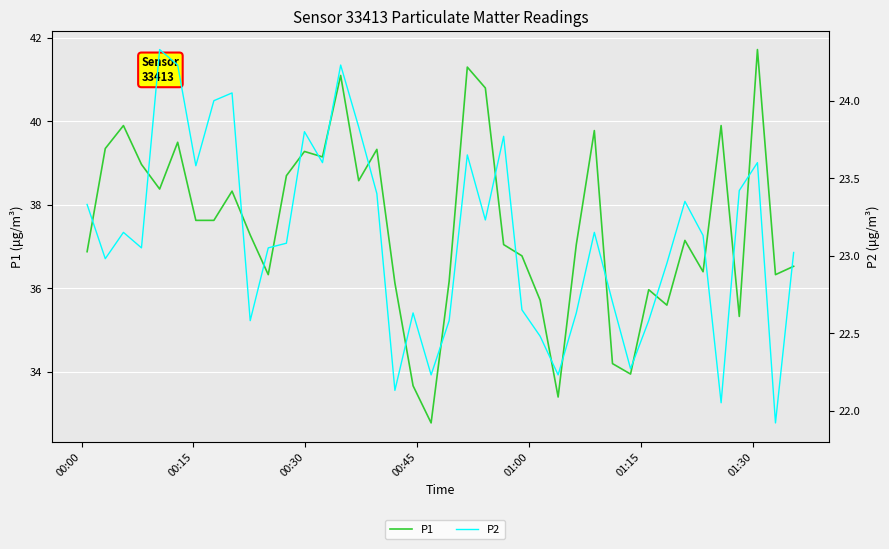

How many lines are shown in the chart?

2